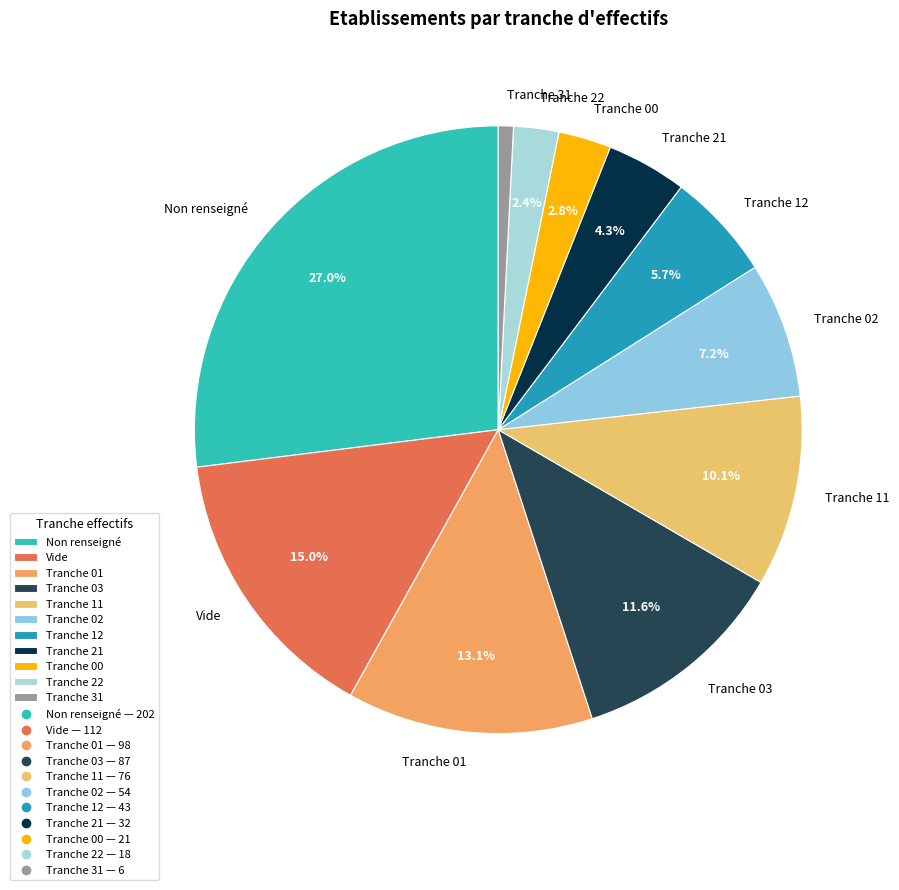

Does Tranche 02 account for over 50% of the chart?

No